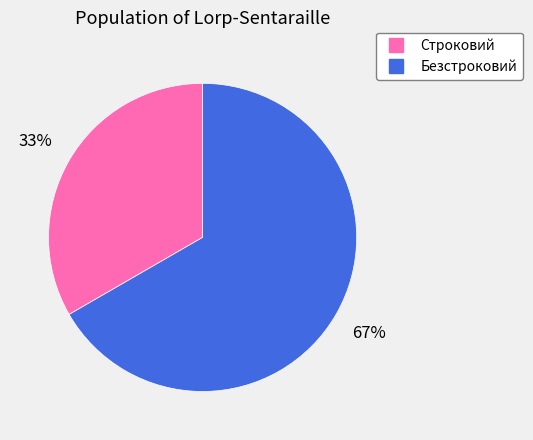

What percentage is the Безстроковий slice, to the nearest percent?

67%